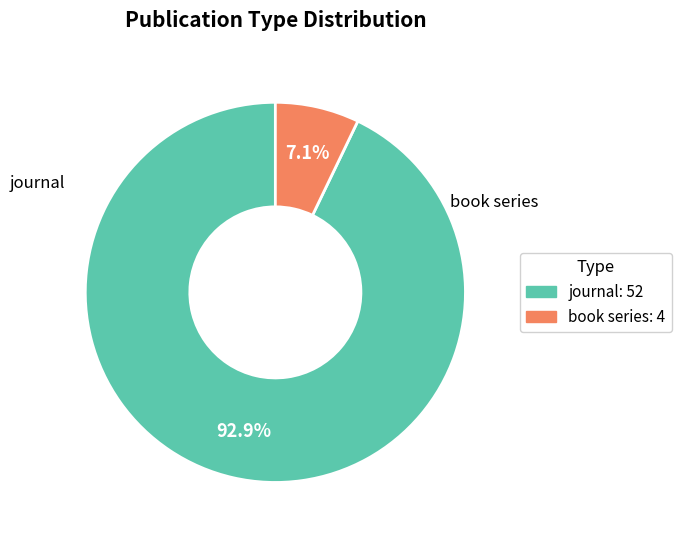

Count the number of slices in the pie.

2